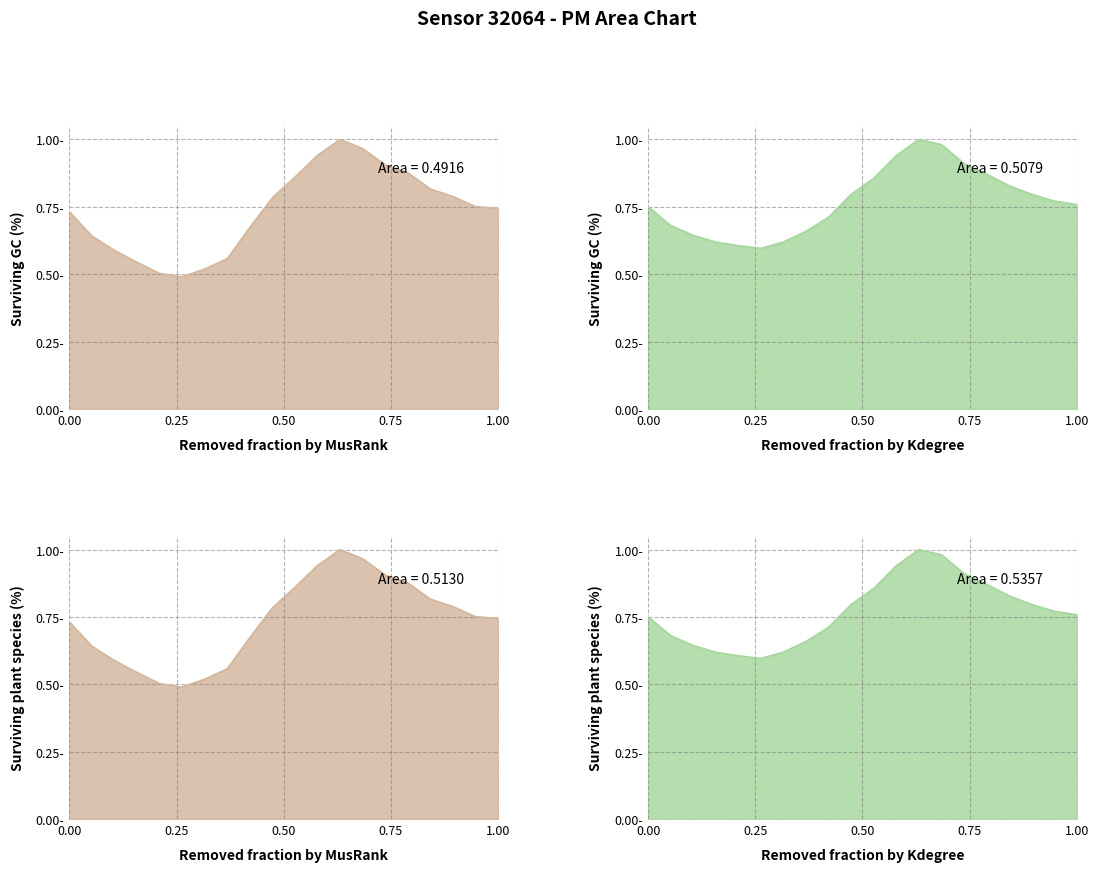

How many lines are shown in the chart?

2